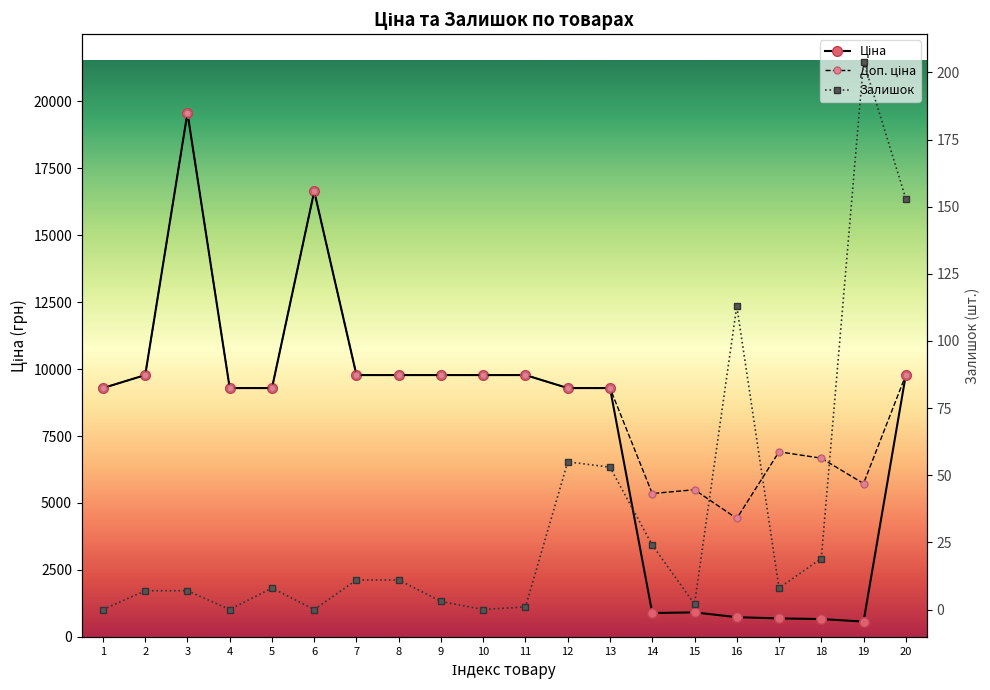

What is the minimum value for Ціна?

572.7